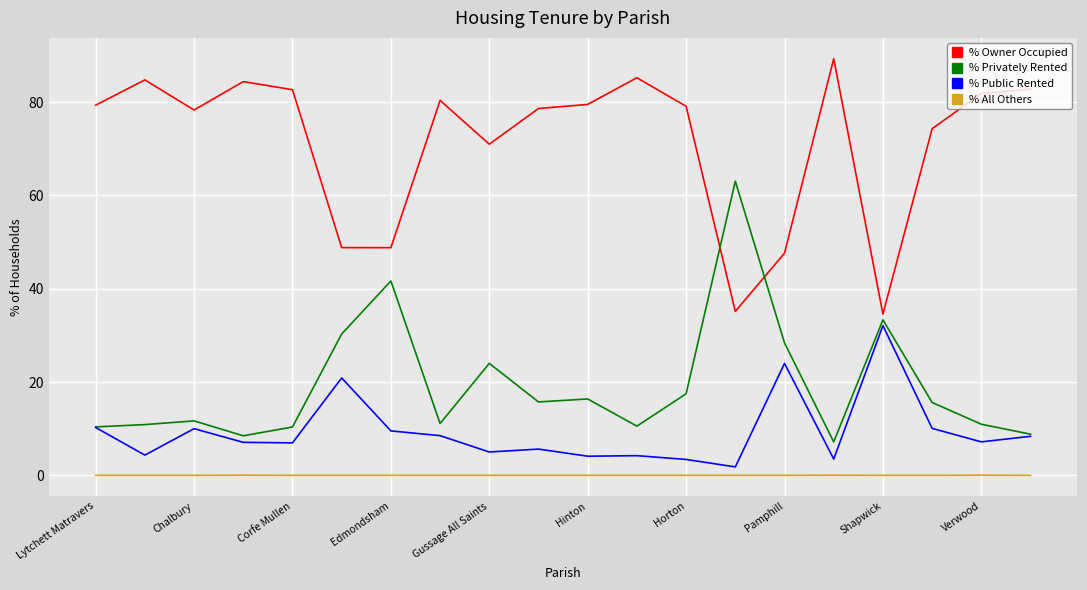

Rank the series by their maximum value, from highest to lowest.

% Owner Occupied, % Privately Rented, % Public Rented, % All Others